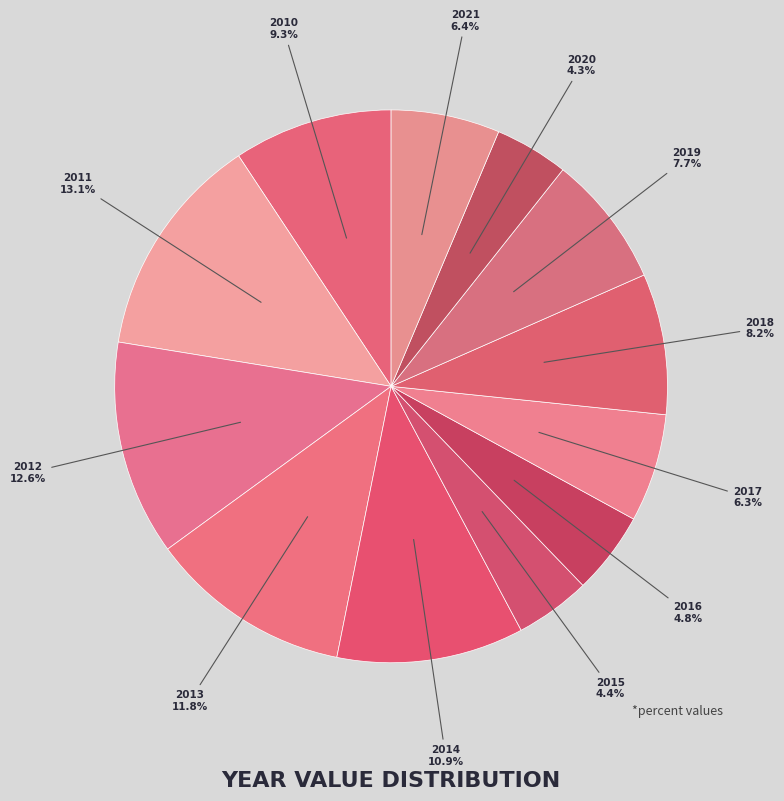

How many slices are in this pie chart?

12